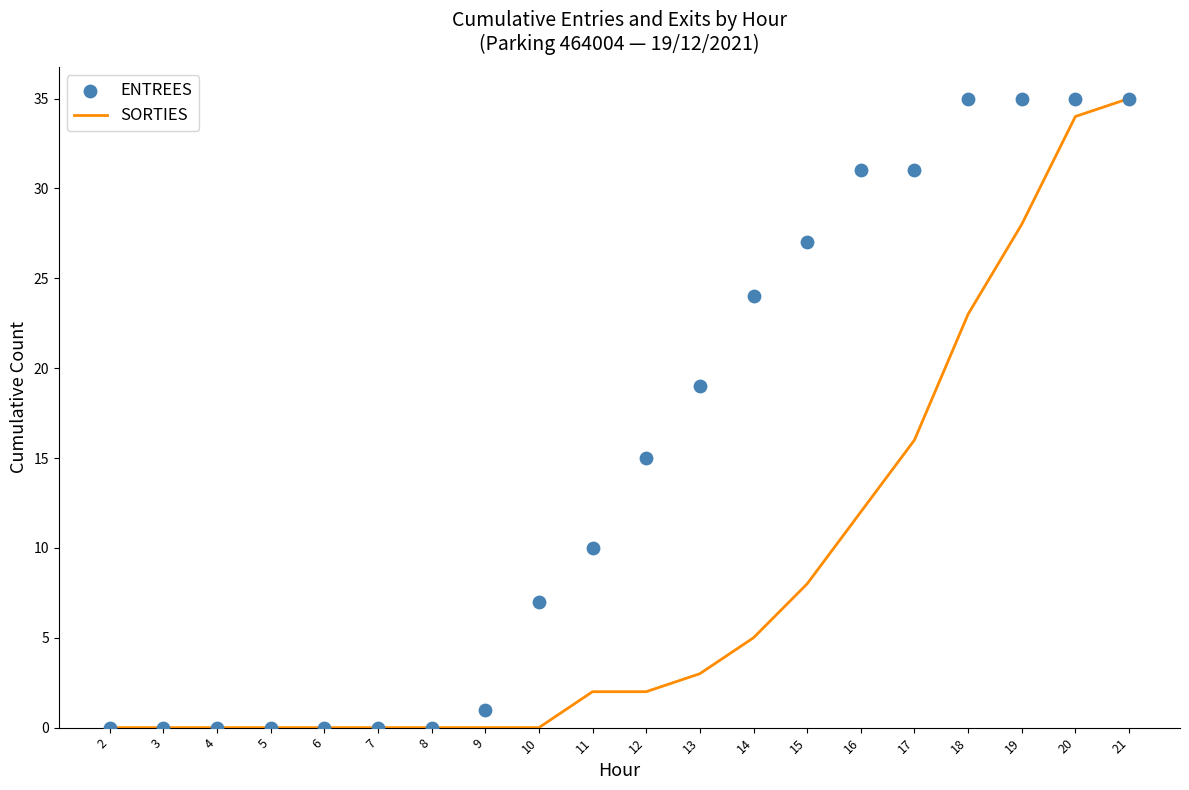

At which category is the sum across all series the highest?

21